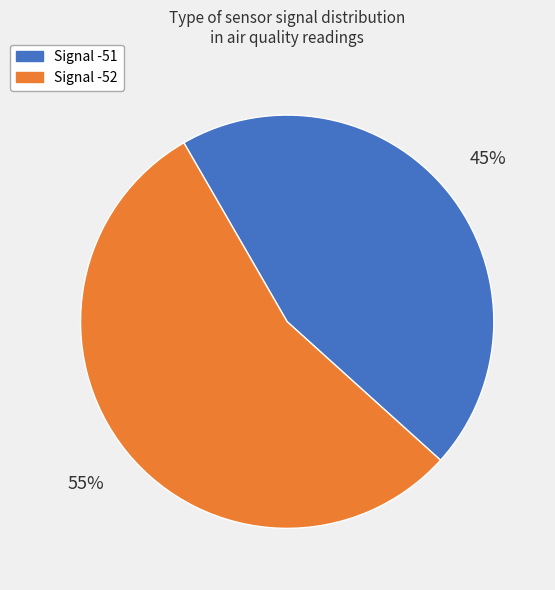

Is there any slice that represents more than half of the pie?

Yes